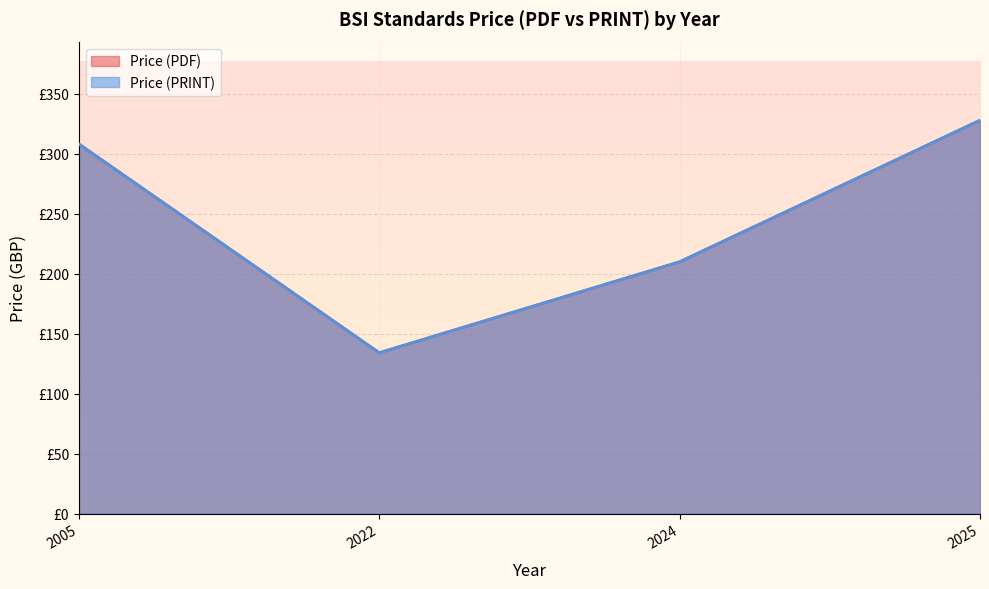

List the series in order of their peak value, lowest first.

Price (PDF), Price (PRINT)